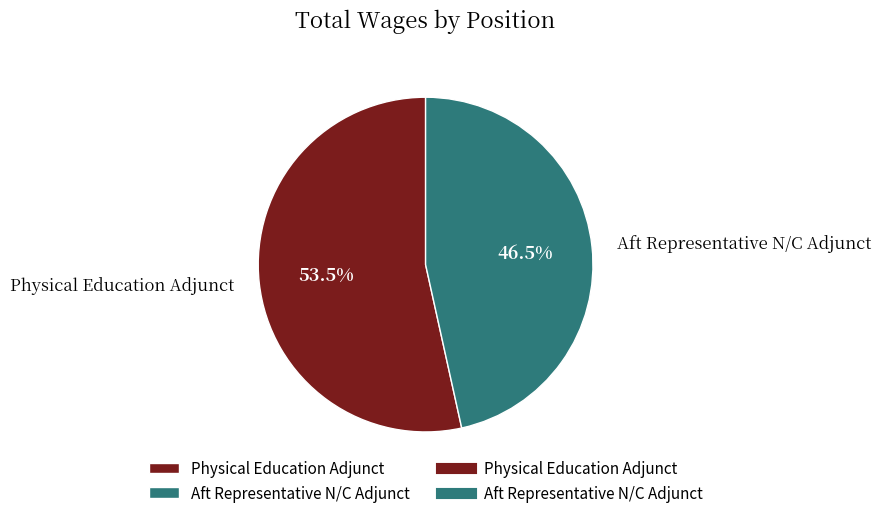

To the nearest percent, what is the combined percentage of Physical Education Adjunct and Aft Representative N/C Adjunct?

100%